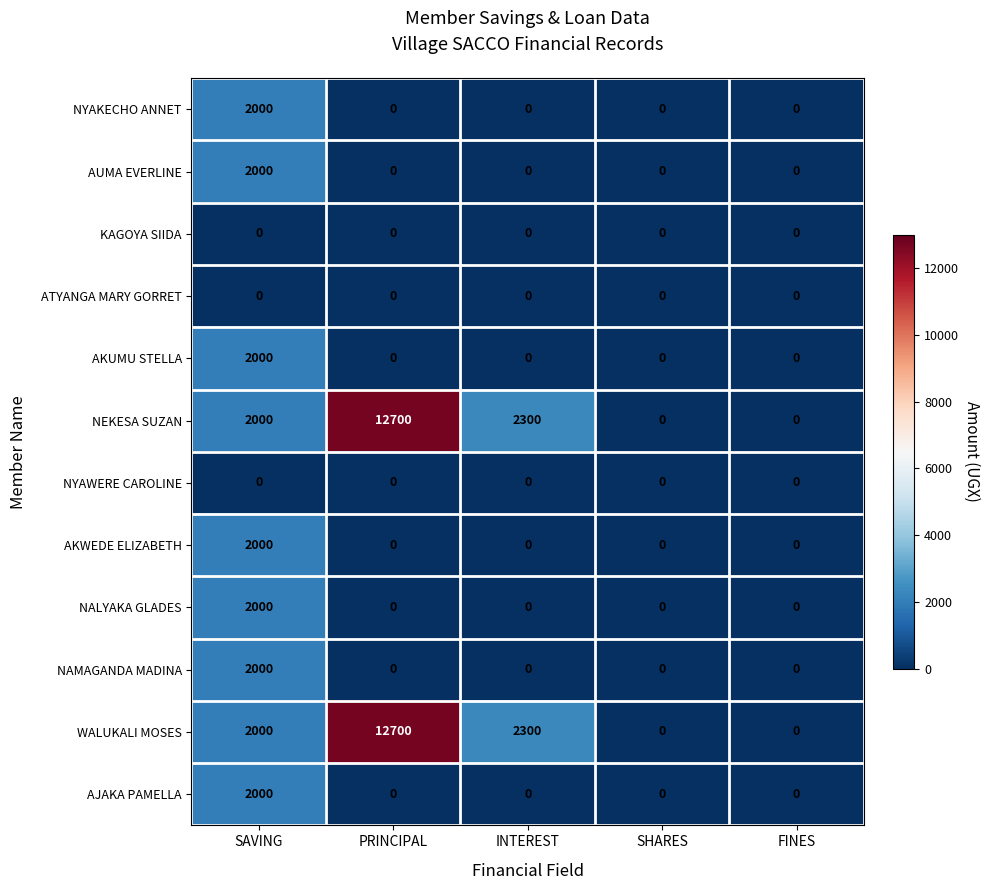

At which category is the sum across all series the highest?

PRINCIPAL